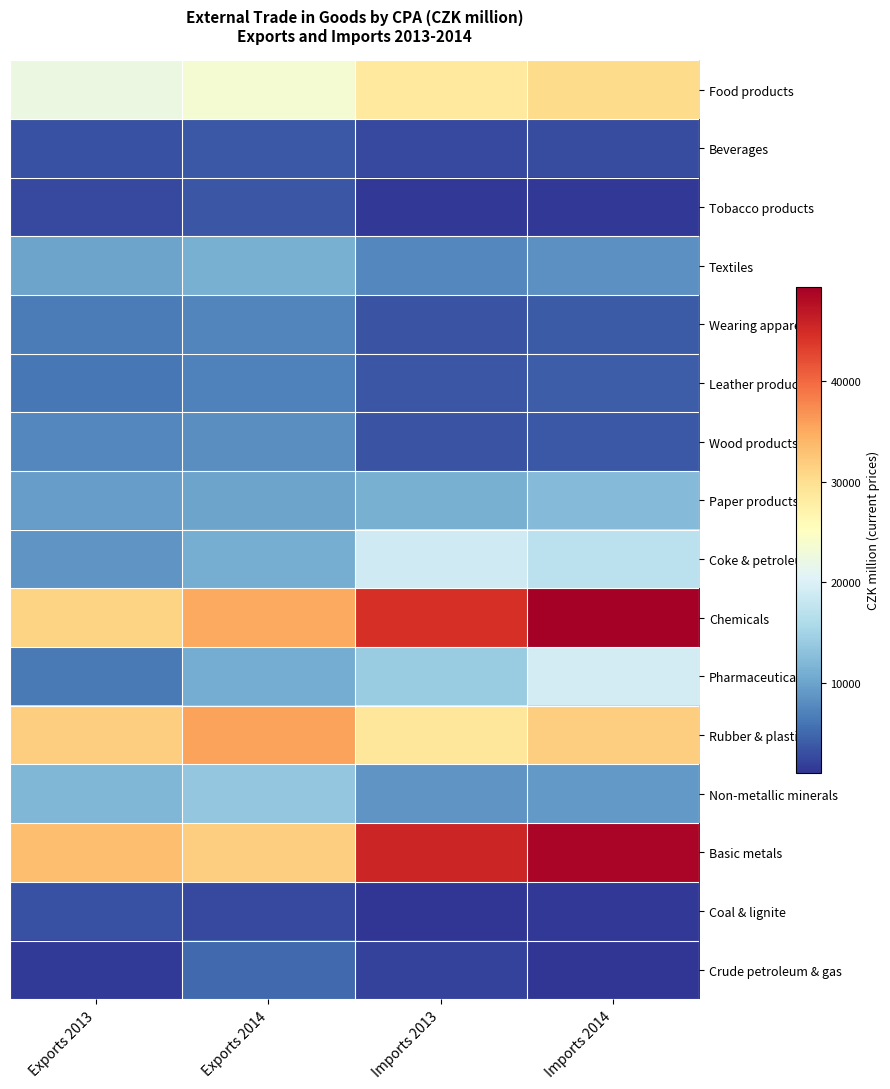

Reading right to left, transcribe all the data shown in this chart.

Food products: Imports 2014=30433	Imports 2013=28535	Exports 2014=23607	Exports 2013=22283
Beverages: Imports 2014=2890	Imports 2013=2706	Exports 2014=3710	Exports 2013=3300
Tobacco products: Imports 2014=1374	Imports 2013=1315	Exports 2014=3587	Exports 2013=2635
Textiles: Imports 2014=8320	Imports 2013=7643	Exports 2014=11159	Exports 2013=10115
Wearing apparel: Imports 2014=3933	Imports 2013=3372	Exports 2014=7439	Exports 2013=6665
Leather products: Imports 2014=4221	Imports 2013=3552	Exports 2014=7037	Exports 2013=6210
Wood products: Imports 2014=3873	Imports 2013=3415	Exports 2014=8186	Exports 2013=7651
Paper products: Imports 2014=12230	Imports 2013=11168	Exports 2014=10066	Exports 2013=9389
Coke & petroleum: Imports 2014=17166	Imports 2013=18942	Exports 2014=10940	Exports 2013=8674
Chemicals: Imports 2014=49431	Imports 2013=44611	Exports 2014=35237	Exports 2013=31251
Pharmaceuticals: Imports 2014=19335	Imports 2013=14141	Exports 2014=10722	Exports 2013=6469
Rubber & plastics: Imports 2014=31707	Imports 2013=28875	Exports 2014=35684	Exports 2013=31795
Non-metallic minerals: Imports 2014=9084	Imports 2013=8630	Exports 2014=13610	Exports 2013=11885
Basic metals: Imports 2014=48731	Imports 2013=45498	Exports 2014=31756	Exports 2013=33213
Coal & lignite: Imports 2014=1386	Imports 2013=1063	Exports 2014=2612	Exports 2013=3246
Crude petroleum & gas: Imports 2014=1188	Imports 2013=2081	Exports 2014=5074	Exports 2013=1627